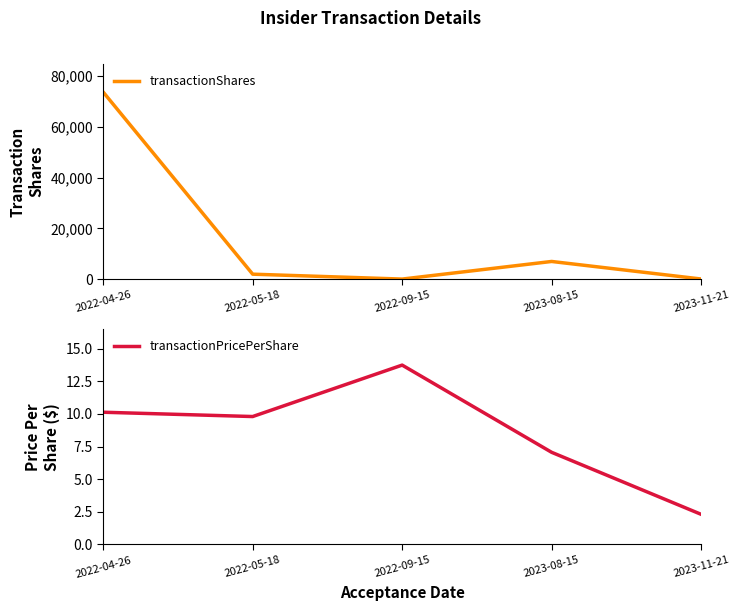

Where is the first local minimum for transactionShares?

2022-09-15